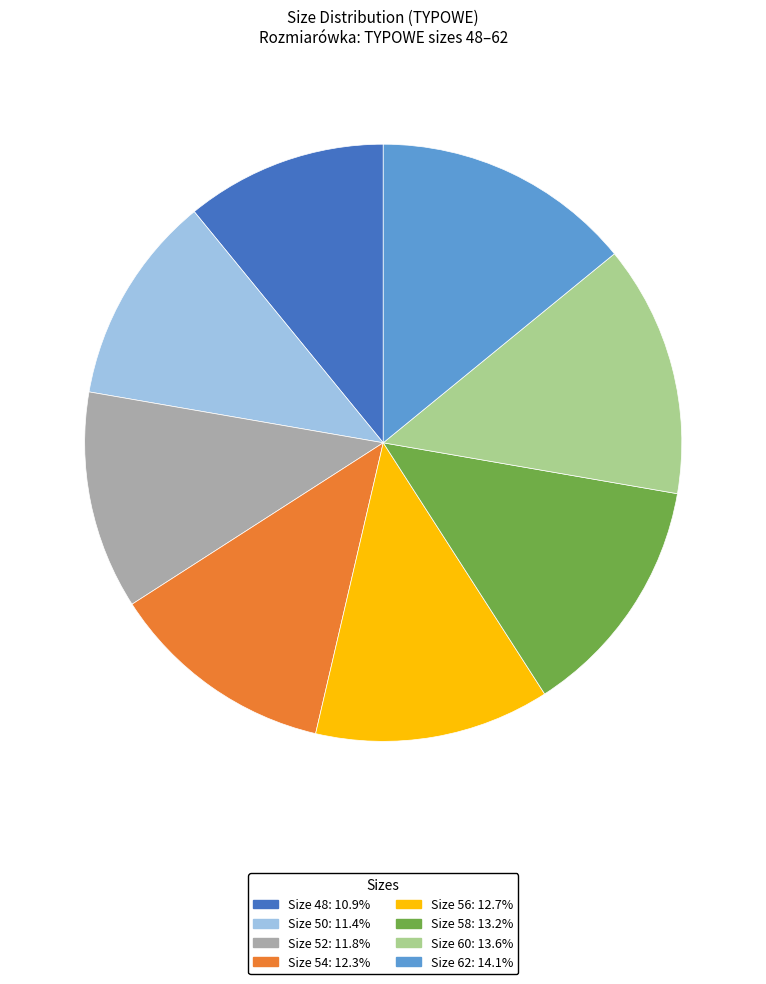

How many slices are in this pie chart?

8